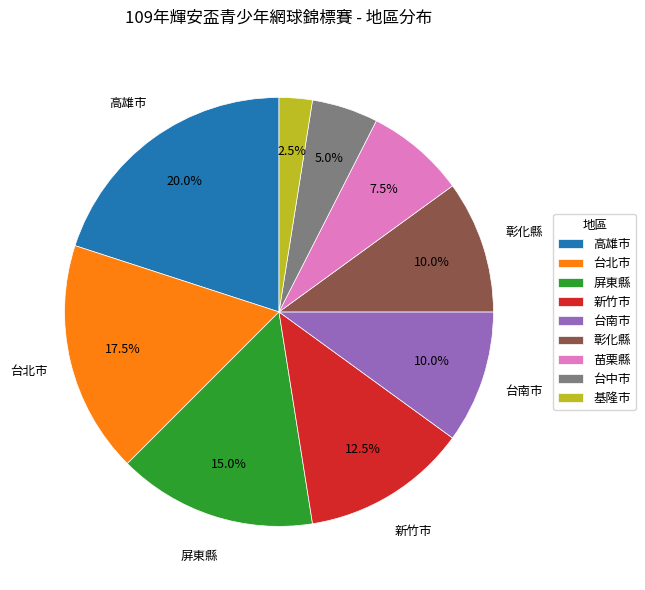

To the nearest percent, what is the average slice percentage?

11%